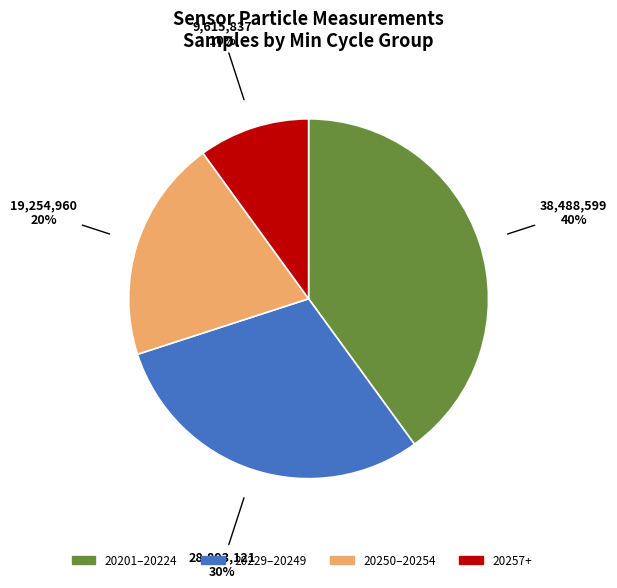

Is there a majority slice in this chart?

No